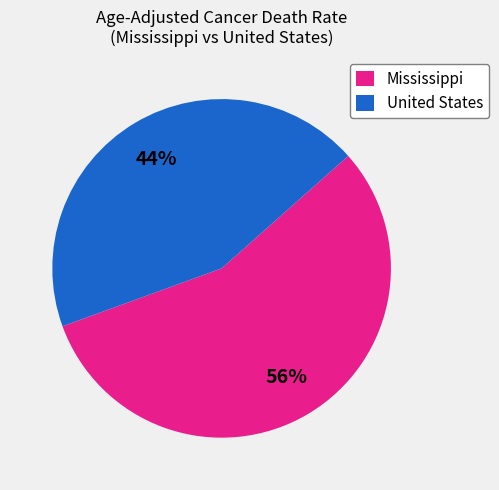

Which category has the smallest portion of the pie?

United States